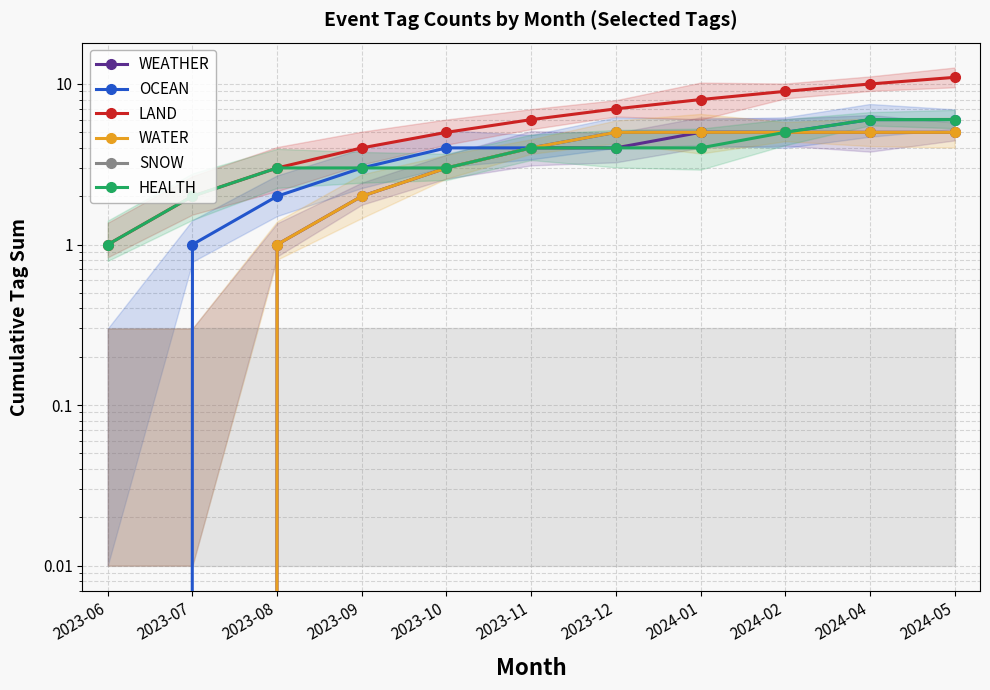

What are all the series names shown in the legend?

WEATHER, OCEAN, LAND, WATER, SNOW, HEALTH